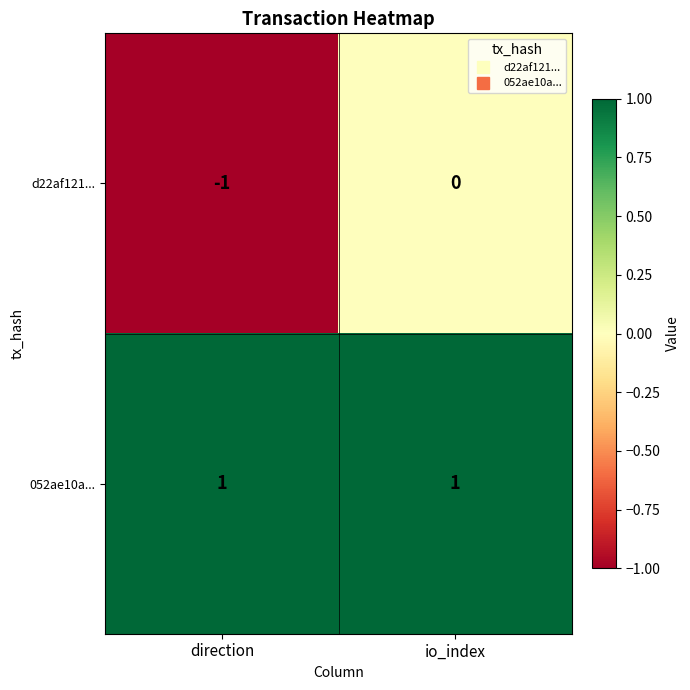

Is it true that 052ae10a... equals 2 at io_index?

False